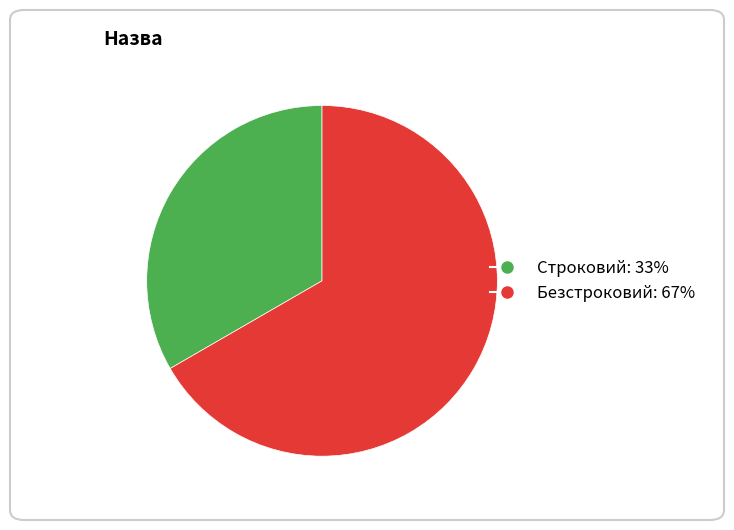

True or false: Безстроковий accounts for 67% of the total.

True